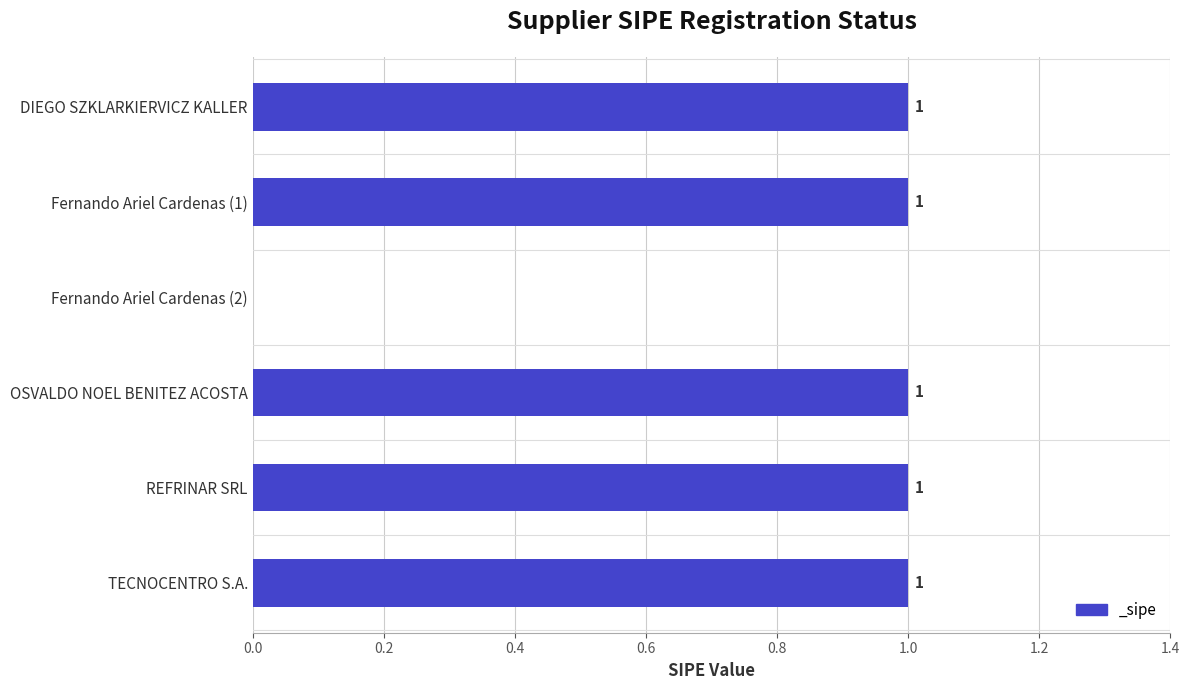

Where is the data nearest to the value 0?

Fernando Ariel Cardenas (2)